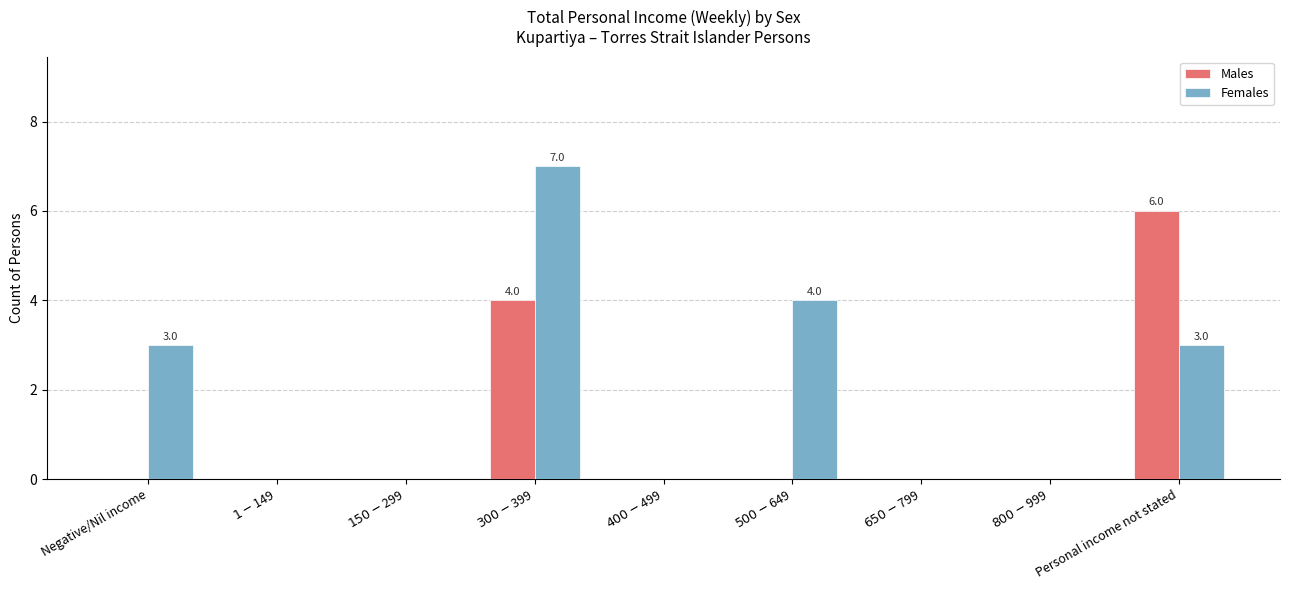

Which series has the largest total across all categories?

Females